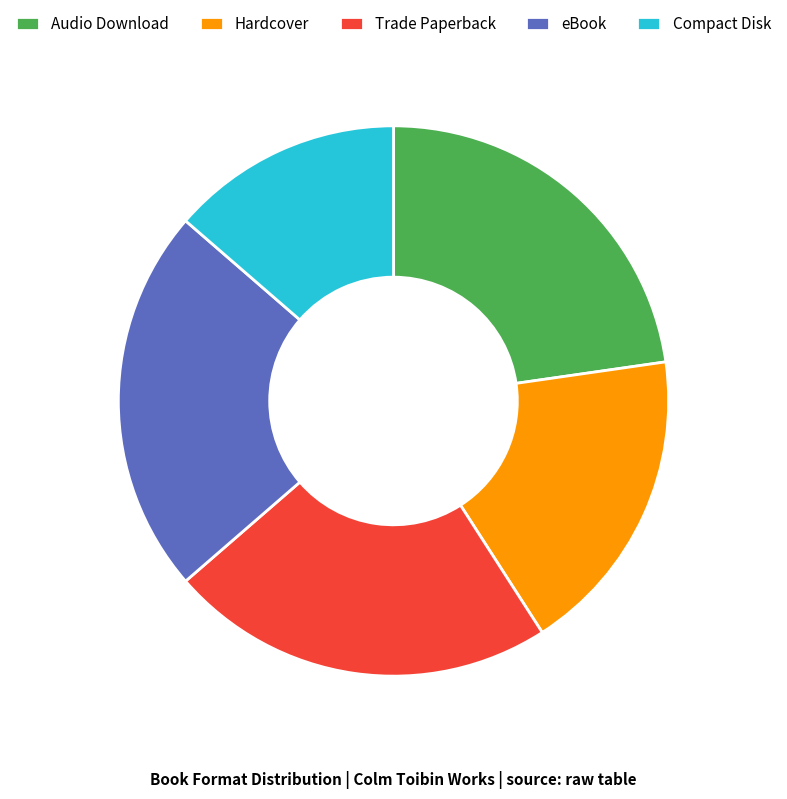

Approximately how many times larger is the value at eBook compared to Compact Disk?

1.7